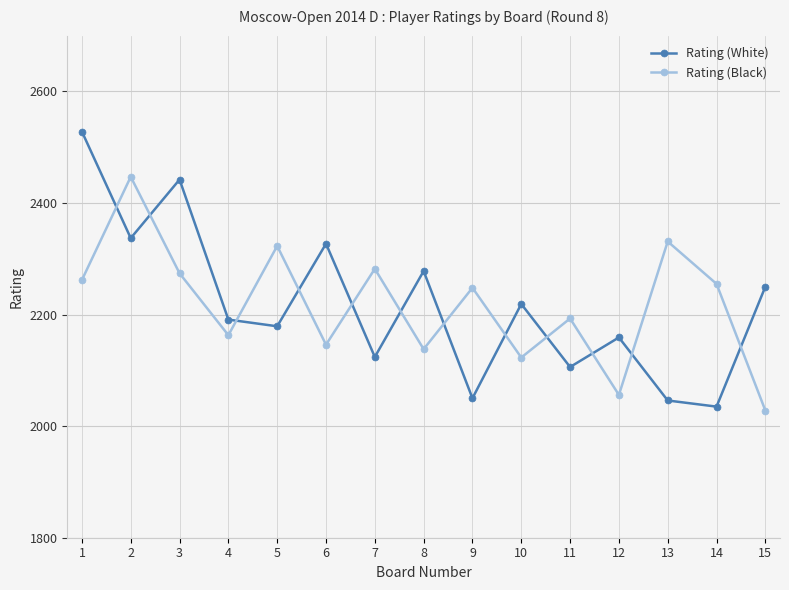

Rank the series by their maximum value, from highest to lowest.

Rating (White), Rating (Black)